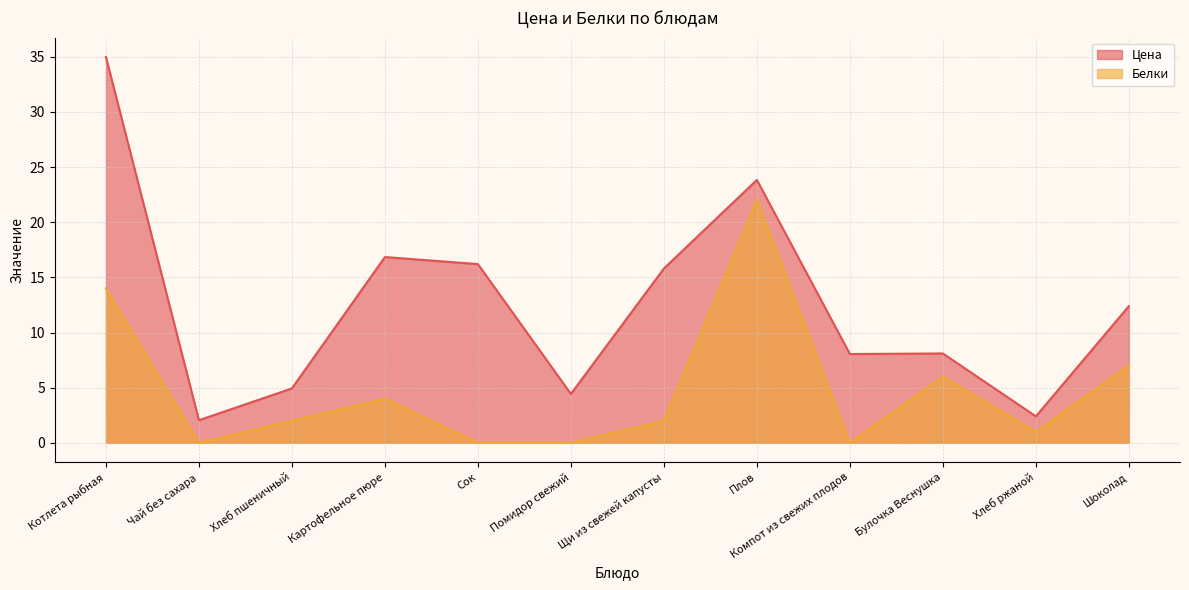

Reading right to left, what are all the values shown in this chart?

Цена: 12.4	2.4	8.1	8.1	23.8	15.8	4.4	16.2	16.8	4.9	2.0	35.0
Белки: 7.0	1.0	6.0	0.0	22.0	2.0	0.0	0.0	4.0	2.0	0.0	14.0